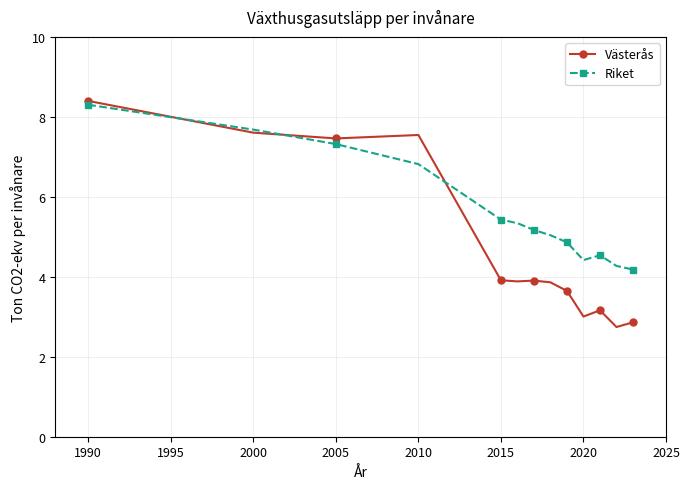

What is the greatest value displayed?

8.4